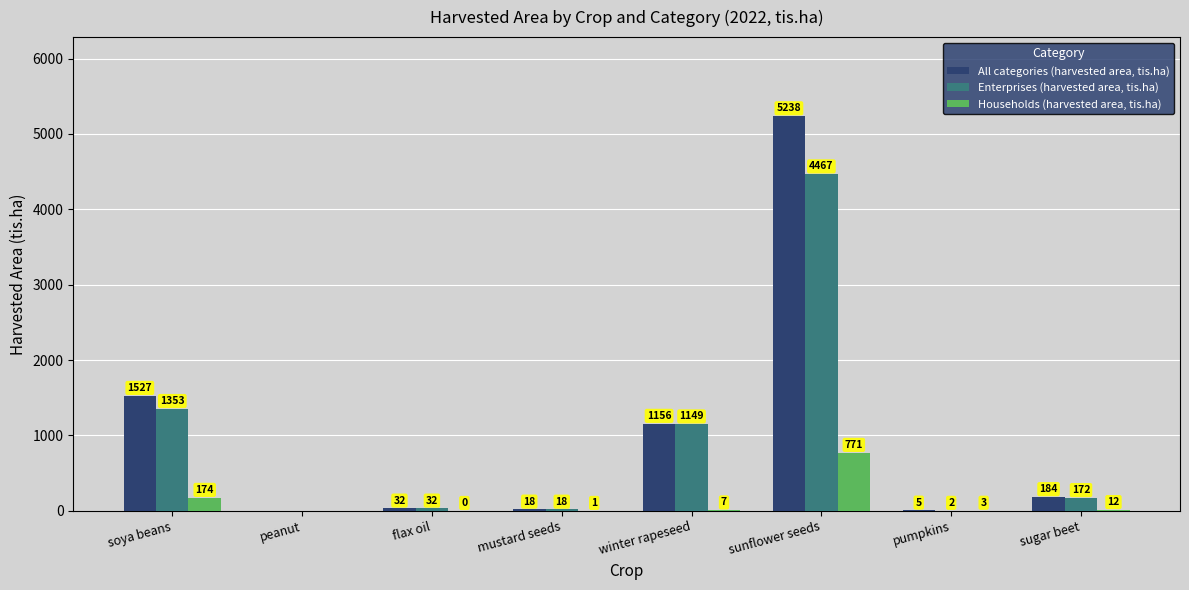

Is the value of All categories (harvested area, tis.ha) at mustard seeds greater than the value of Households (harvested area, tis.ha) at flax oil?

Yes